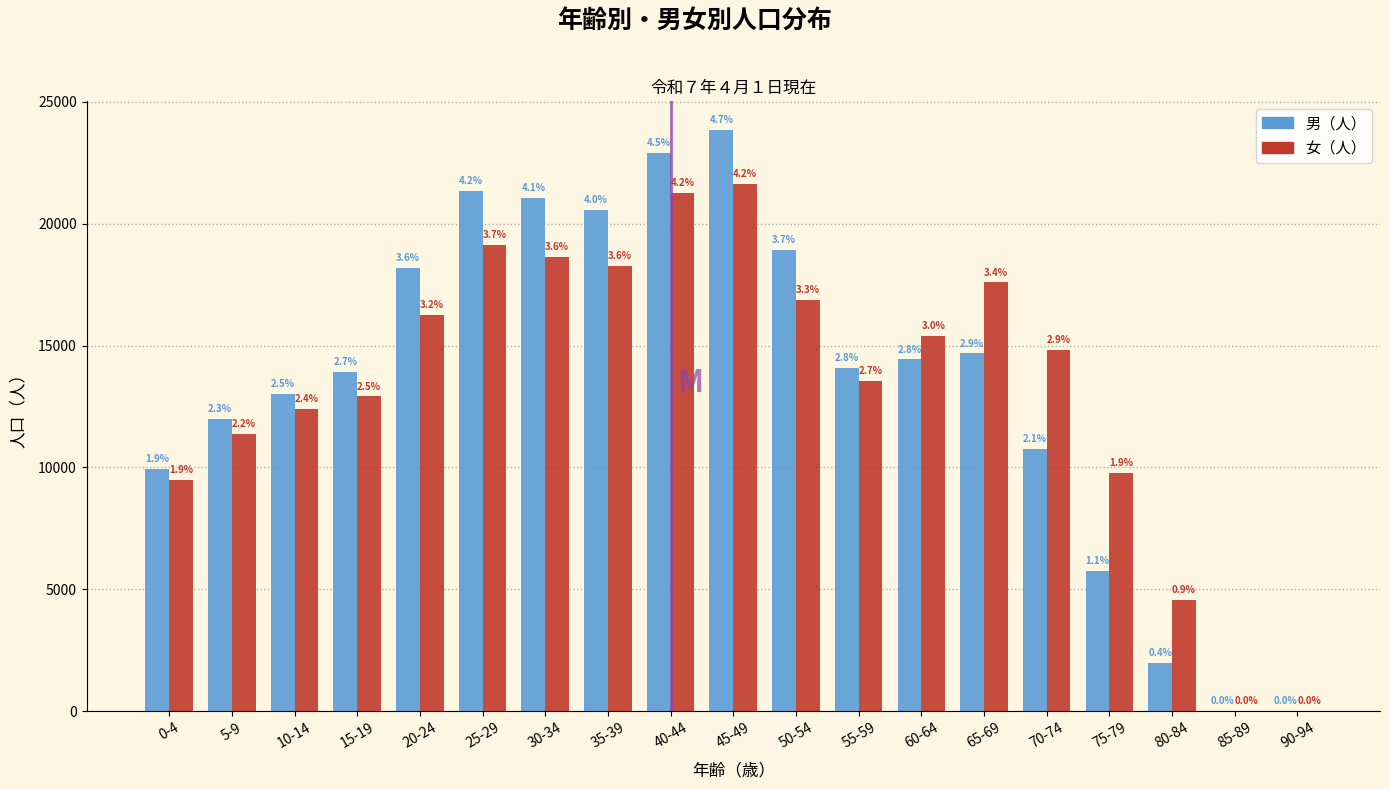

What are all the series names shown in the legend?

男（人）, 女（人）